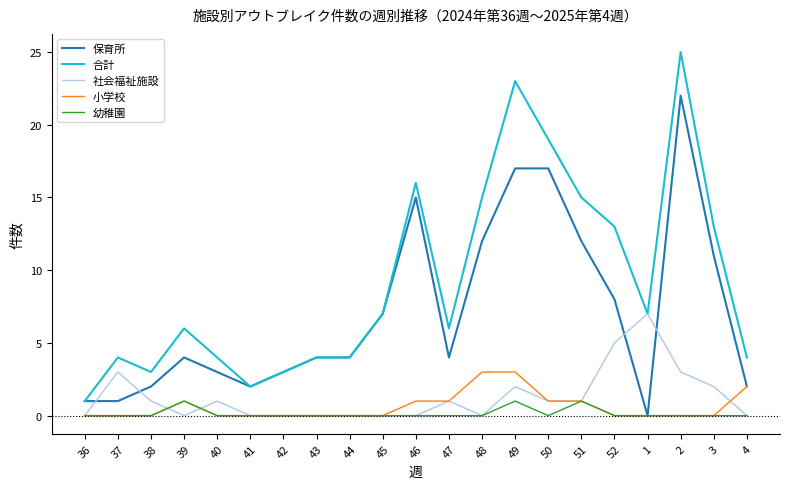

List the series in order of their peak value, lowest first.

幼稚園, 小学校, 社会福祉施設, 保育所, 合計